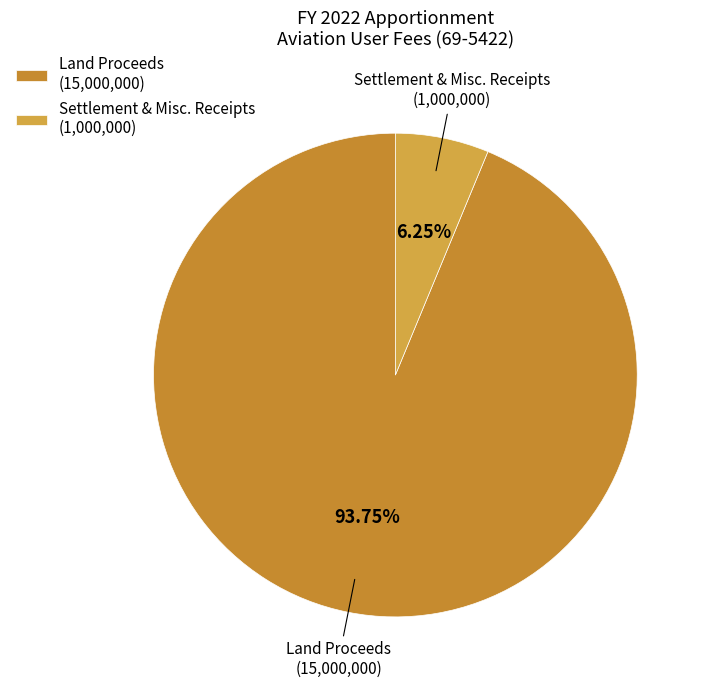

How many segments does this pie chart have?

2